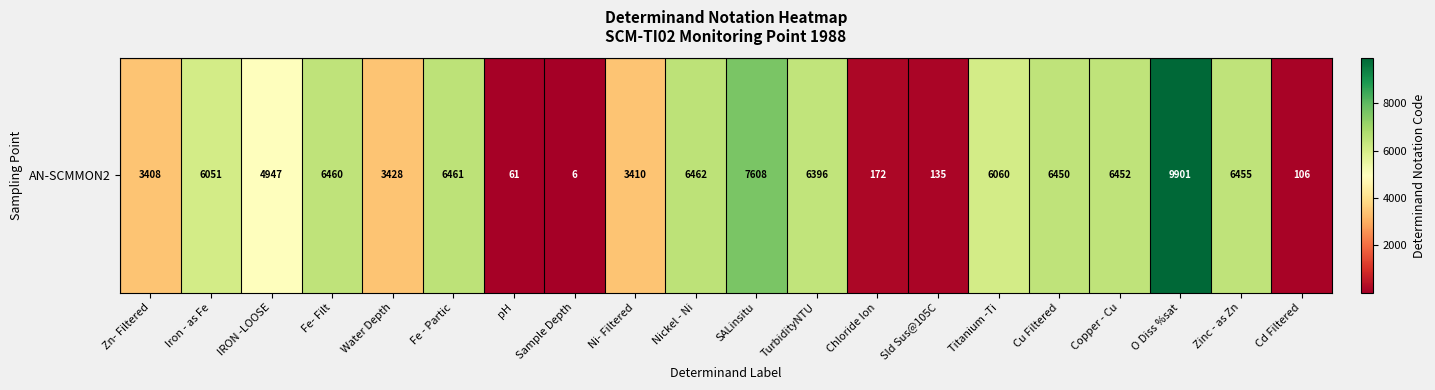

List the labels in order of value, smallest first.

Sample Depth, pH, Cd Filtered, Sld Sus@105C, Chloride Ion, Zn- Filtered, Ni- Filtered, Water Depth, IRON -LOOSE, Iron - as Fe, Titanium -Ti, TurbidityNTU, Cu Filtered, Copper - Cu, Zinc - as Zn, Fe- Filt, Fe - Partic, Nickel - Ni, SALinsitu, O Diss %sat